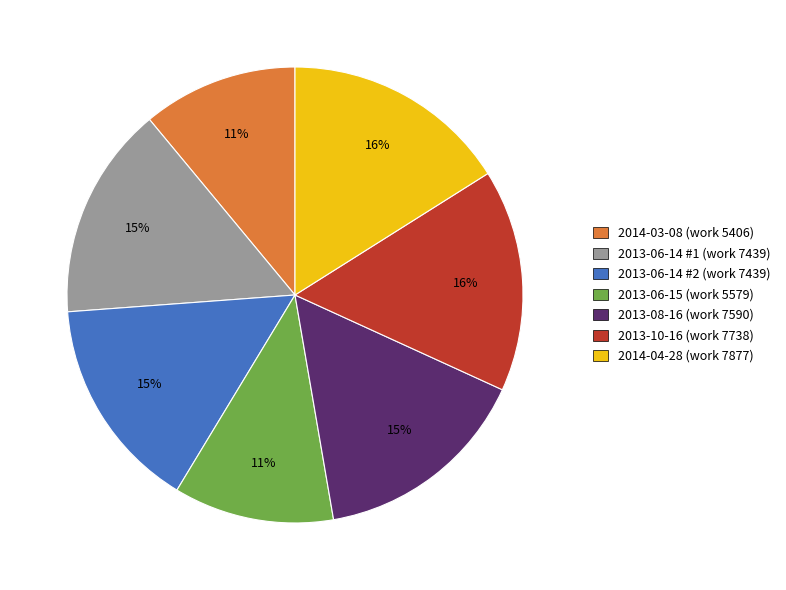

Does 2013-08-16 (work 7590) represent more than half of the total?

No